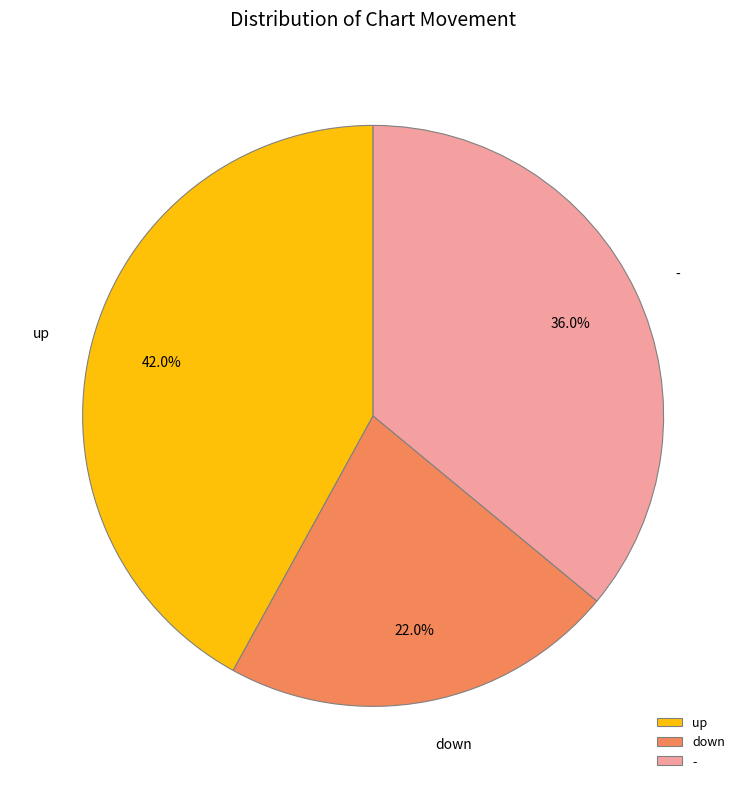

Rank the categories by value from highest to lowest.

up, -, down